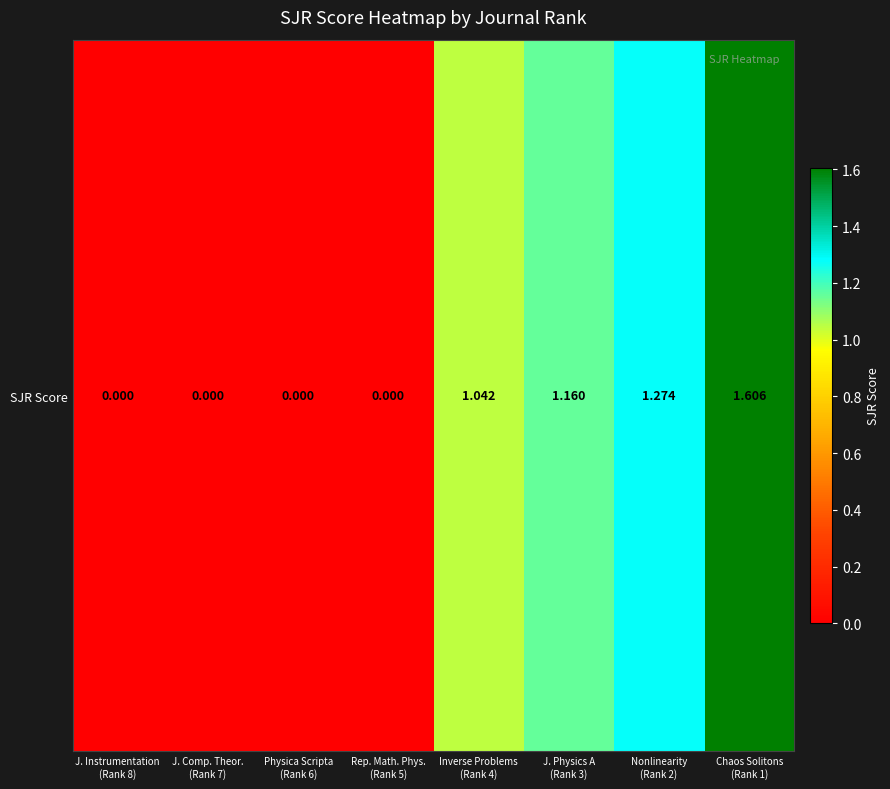

Count the number of values greater than 1.

4